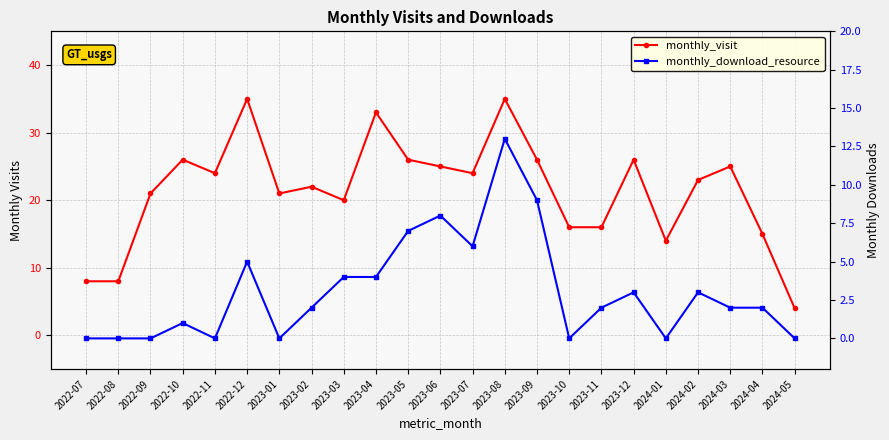

Is the value of monthly_download_resource at 2023-05 greater than the value of monthly_visit at 2023-03?

No